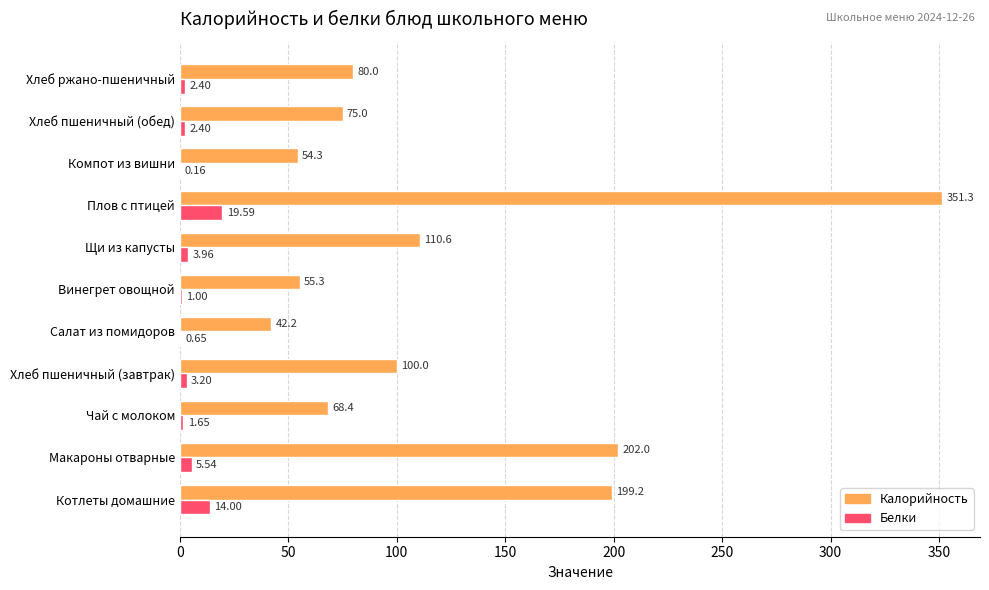

What is the sum of the Белки values at Щи из капусты and Хлеб ржано-пшеничный?

6.4